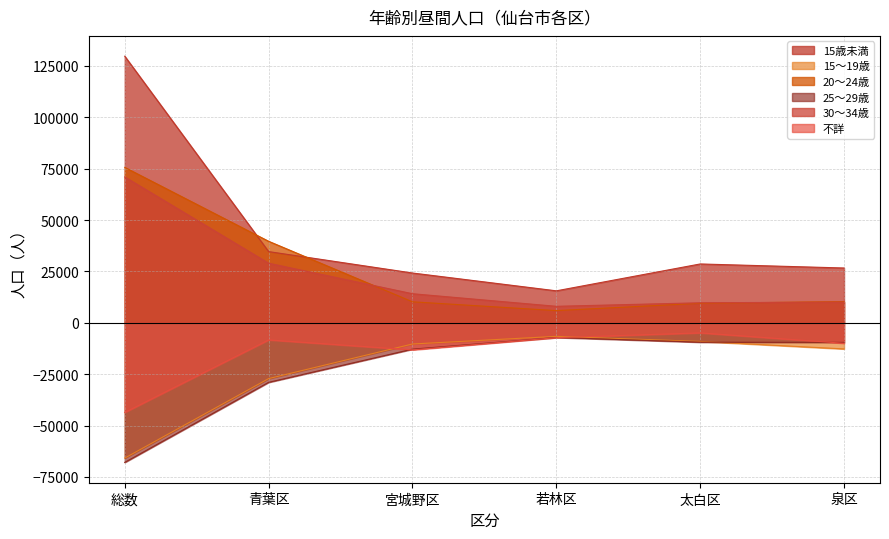

The 15～19歳 series shows 7087 at 男. True or false?

False